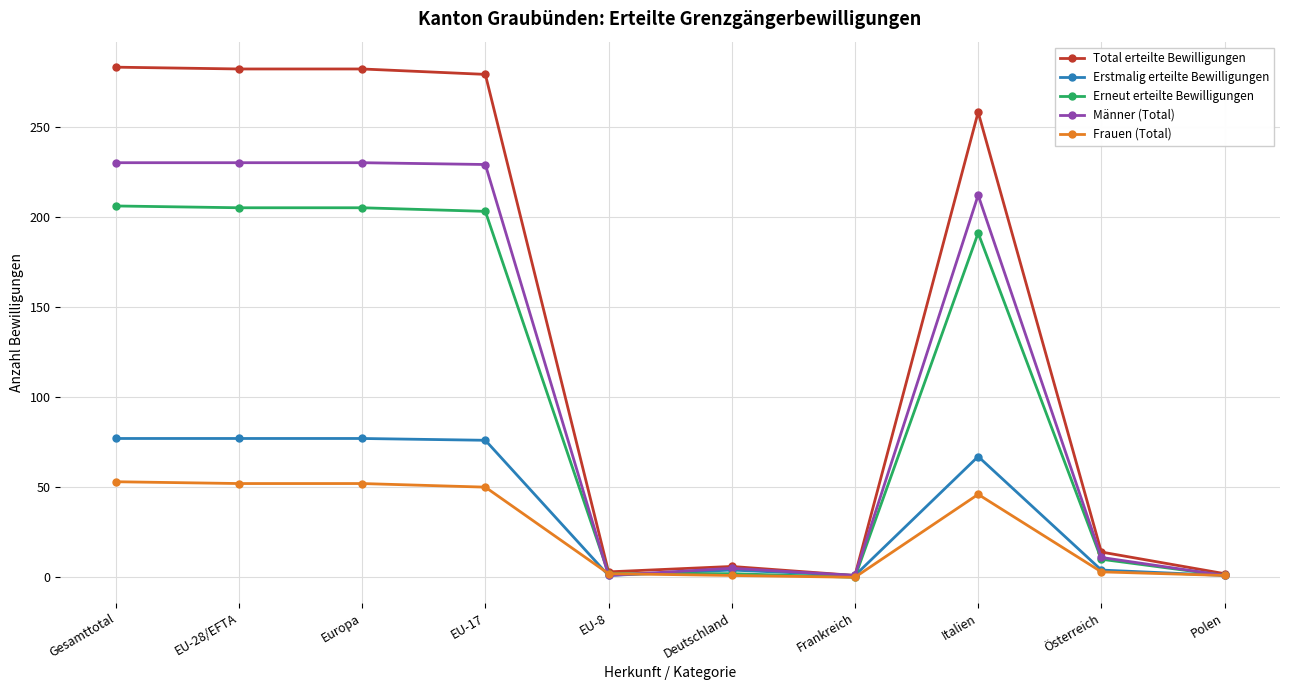

The value of Total erteilte Bewilligungen at Italien is 161. True or false?

False